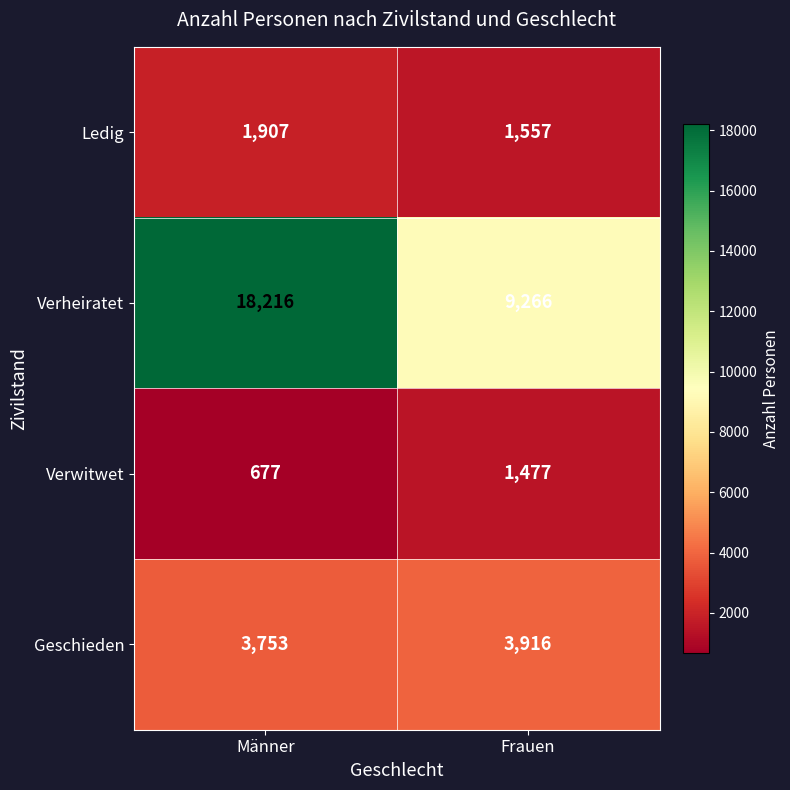

What is the difference between the Ledig values at Frauen and Männer?

350